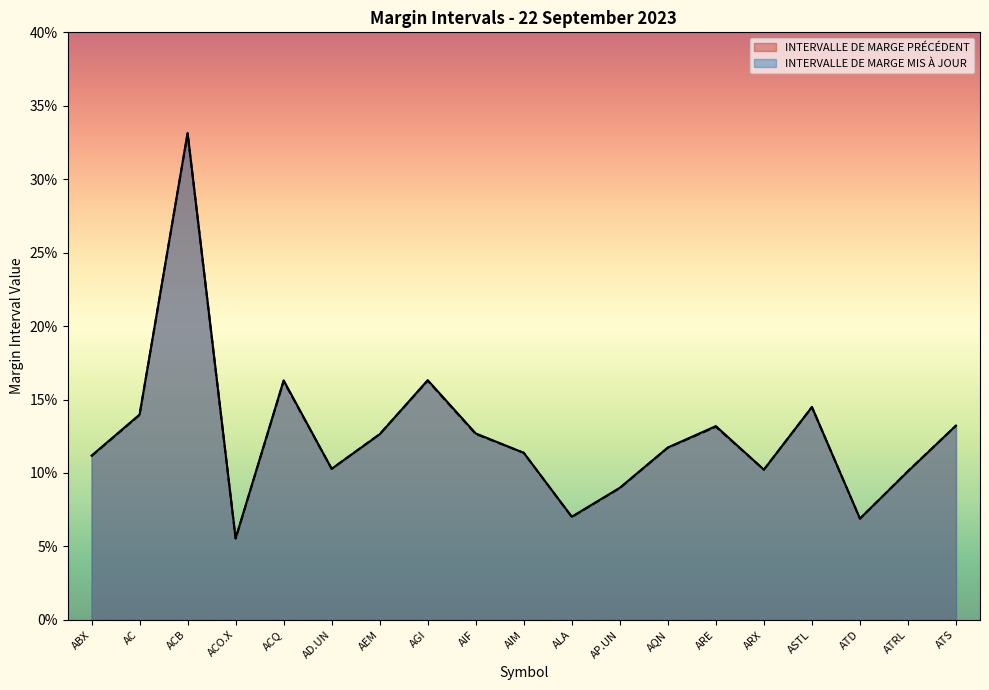

Is it true that INTERVALLE DE MARGE PRÉCÉDENT equals 0.1 at AQN?

False